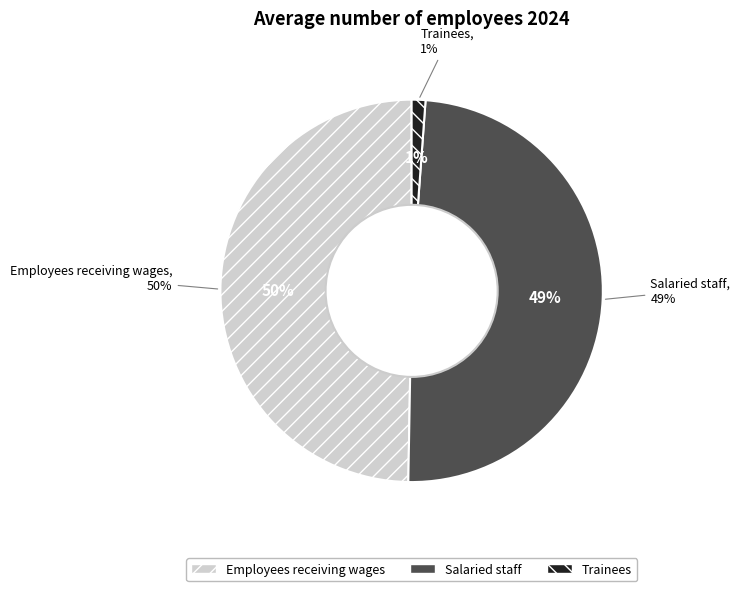

True or false: Salaried staff accounts for 61% of the total.

False